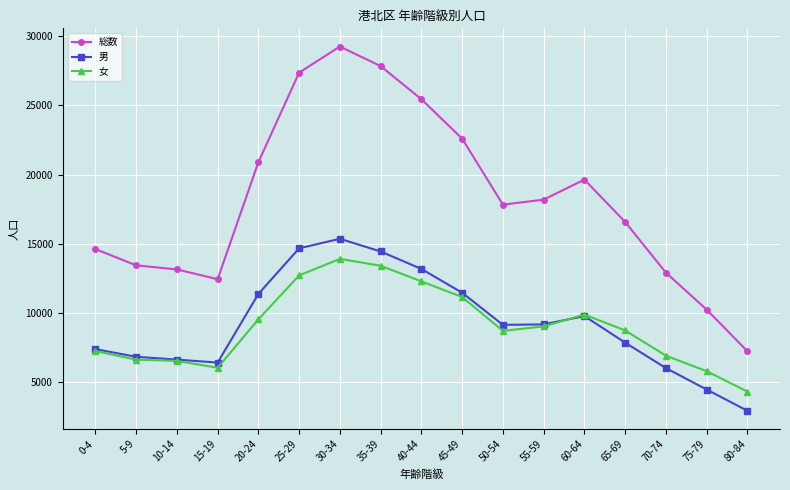

What is the difference between the highest and lowest values at 15-19?

6402